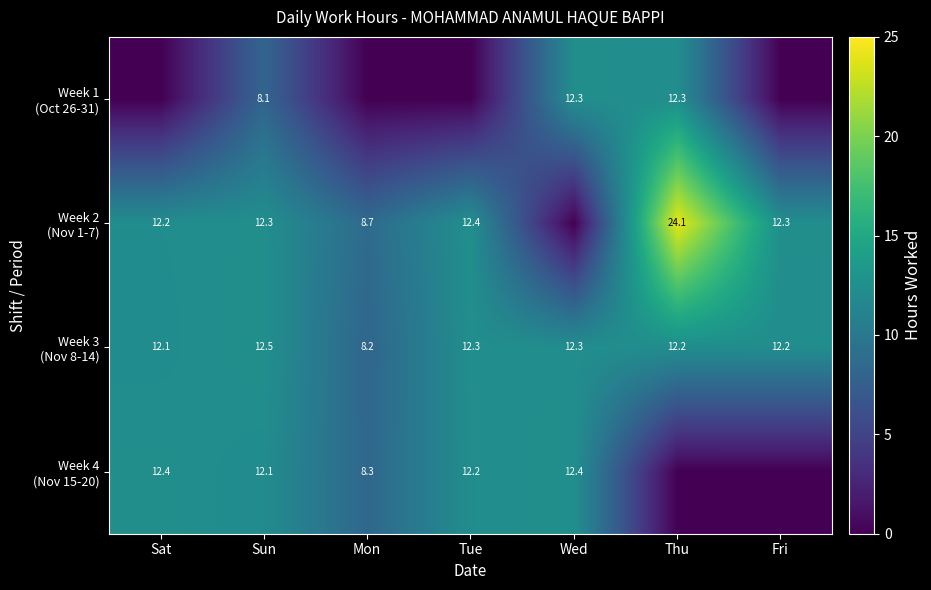

Rank the categories by Week 4 (Nov 15-20) value from lowest to highest.

Thu, Fri, Mon, Sun, Tue, Sat, Wed